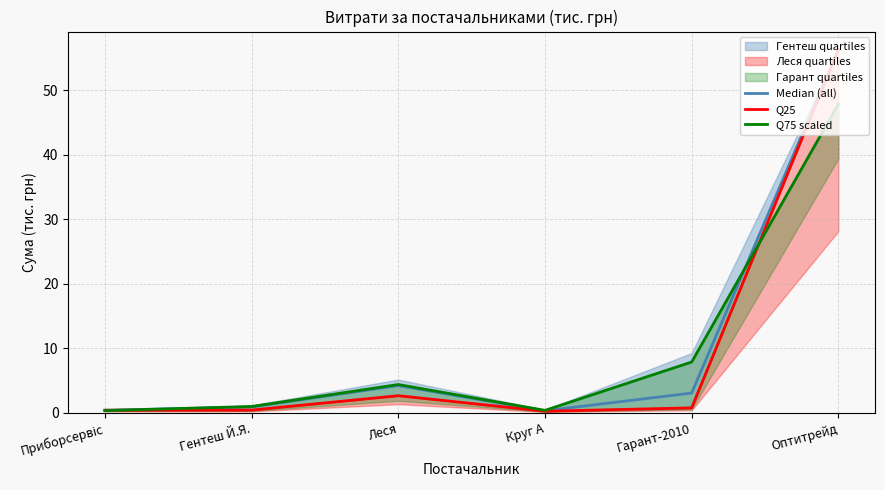

Which series ends up on top after the final intersection of Q75 scaled and Median (all)?

Median (all)